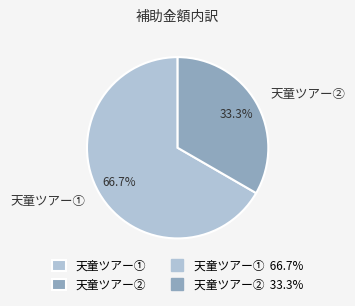

True or false: 天童ツアー② accounts for 41% of the total.

False